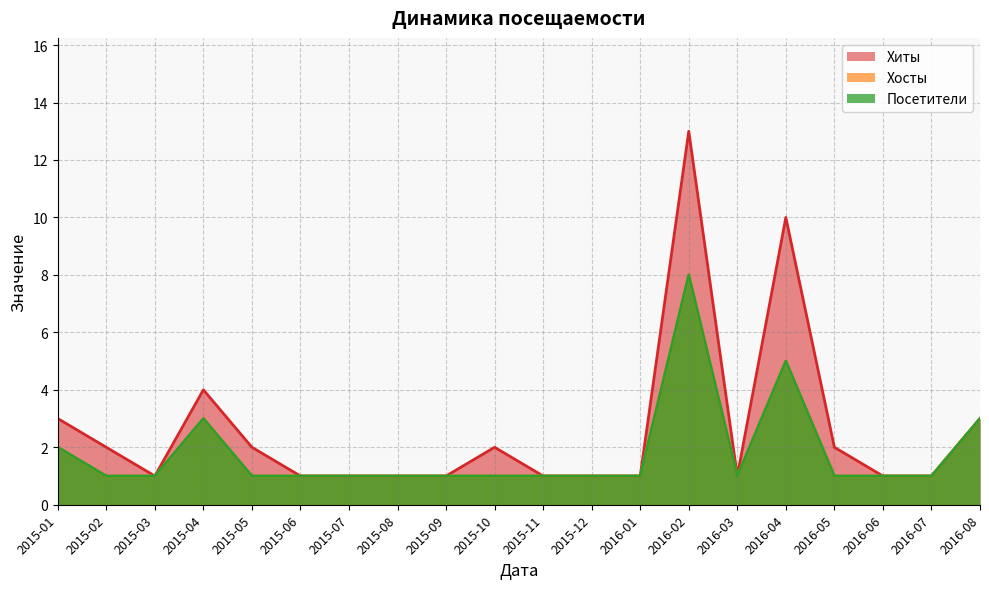

Where is Хосты nearest to the value 4?

2015-04